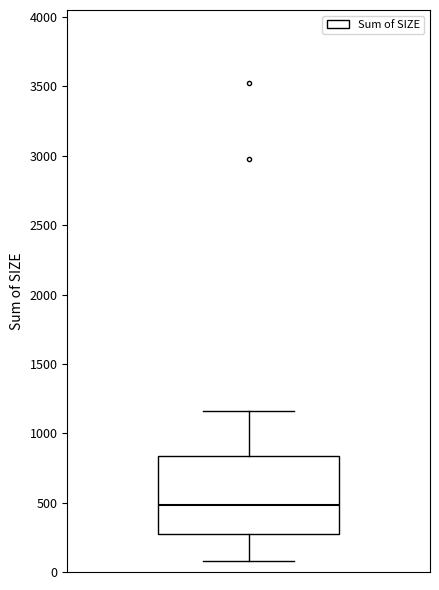

Transcribe this box plot: give where the median line is, the range the box spans, and where the two whiskers end, as read against the y-axis. The values are not printed on the chart, so give them approximately, as read against the axis.

median 500, box 300 to 850, whiskers 100 to 1150